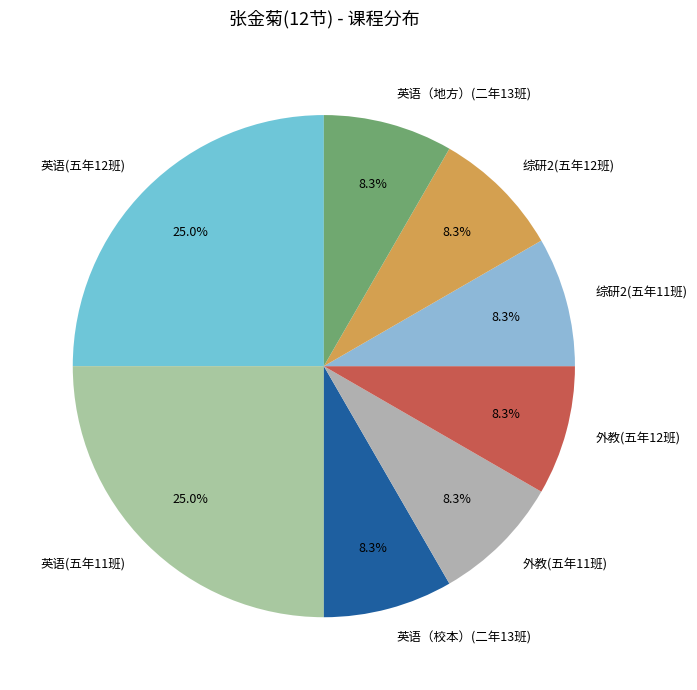

Does 英语(五年12班) represent more than half of the total?

No